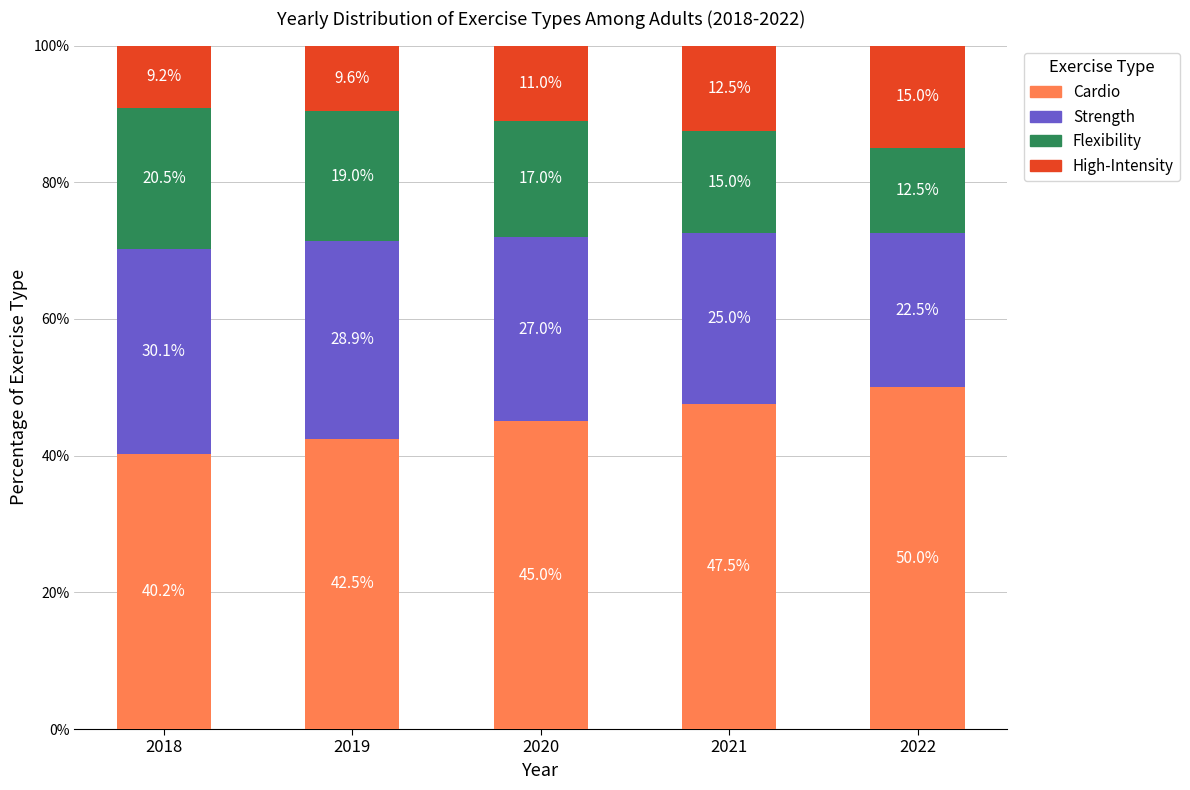

What is the difference between the maximum and minimum values in the Cardio series?

9.8